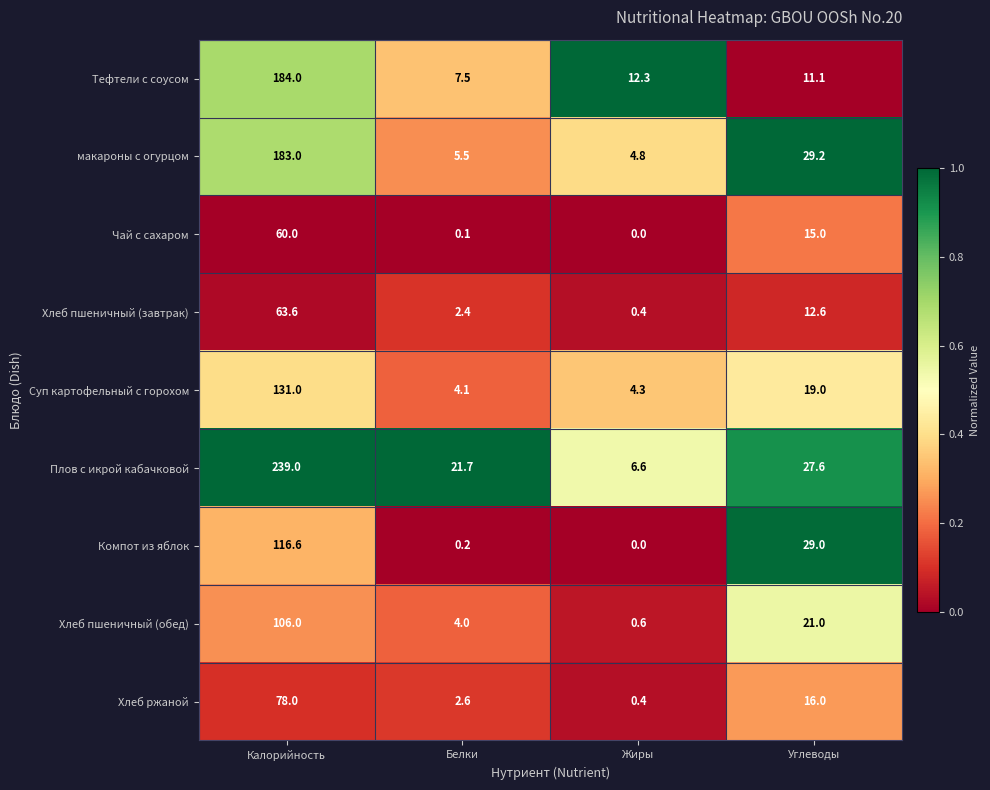

Rank the series by their maximum value, from highest to lowest.

Плов с икрой кабачковой, Тефтели с соусом, макароны с огурцом, Суп картофельный с горохом, Компот из яблок, Хлеб пшеничный (обед), Хлеб ржаной, Хлеб пшеничный (завтрак), Чай с сахаром